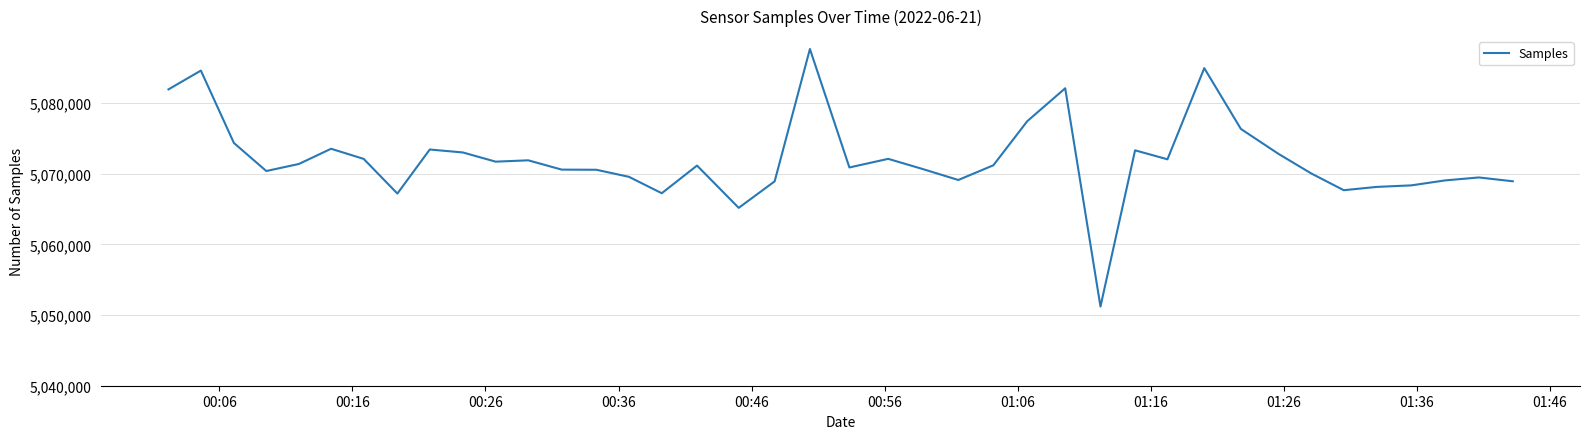

What is the greatest value displayed?

5087675